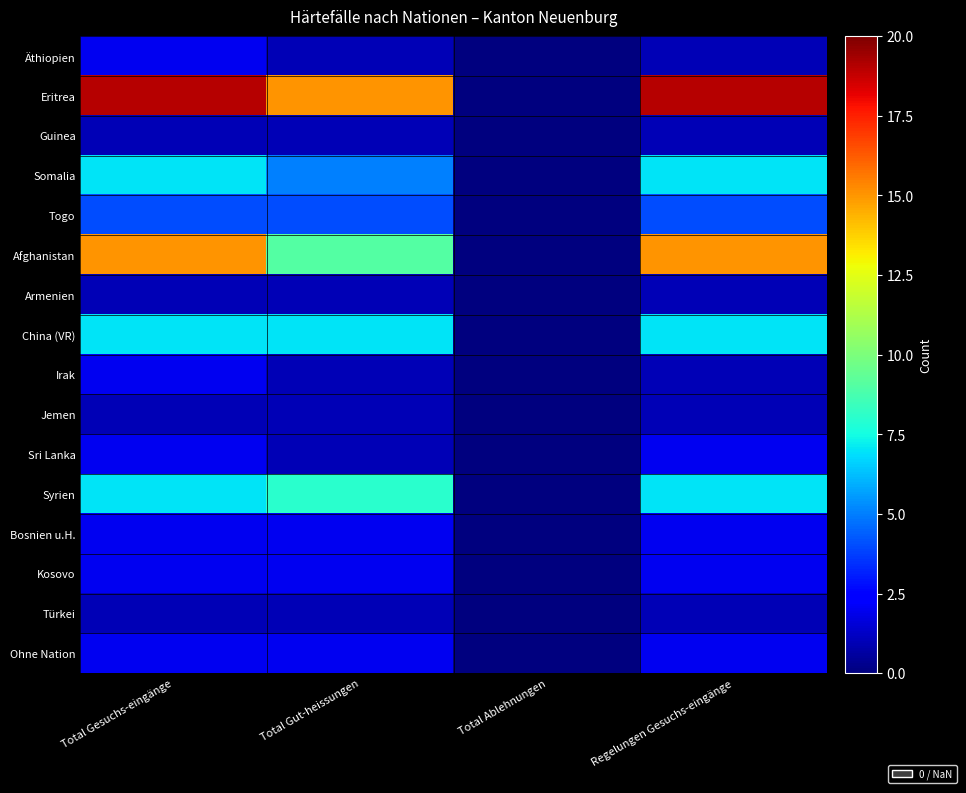

Between Total Ablehnungen and Regelungen Gesuchs-eingänge, which series saw the biggest shift?

Eritrea